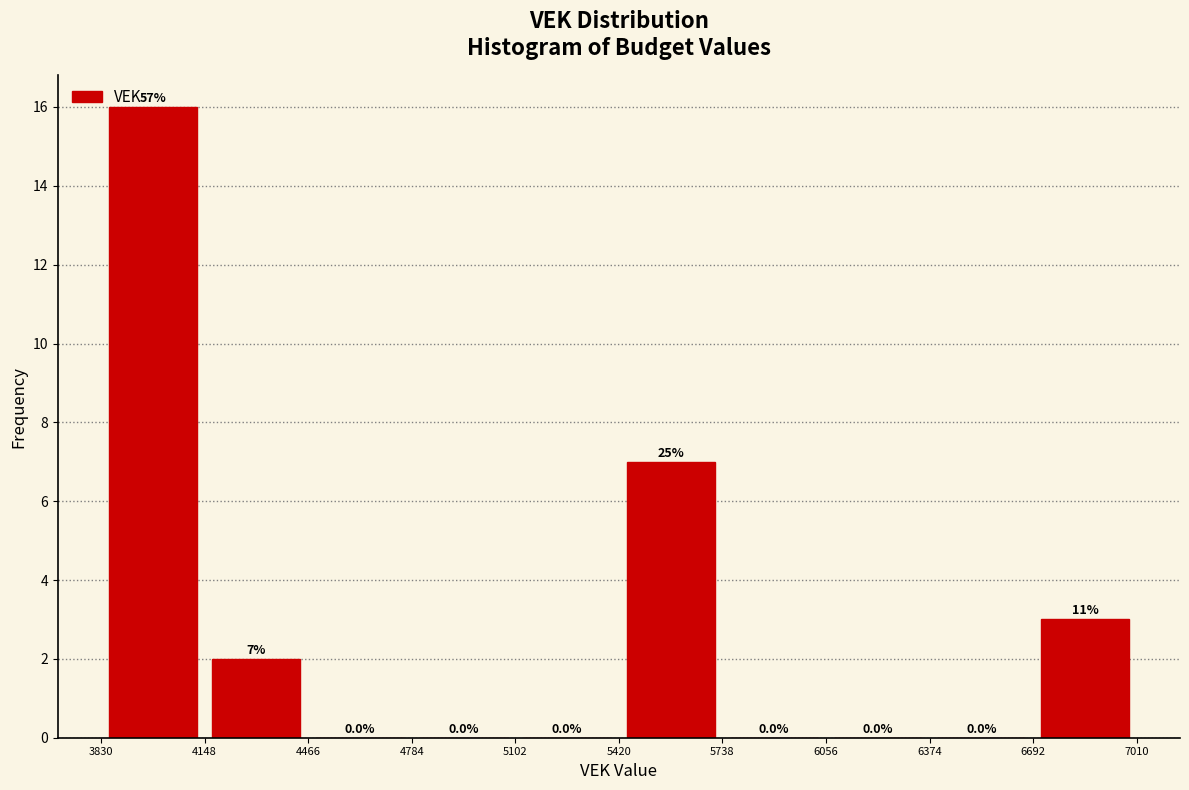

Over which range of the x-axis is the bar tallest?

3830 to 4148